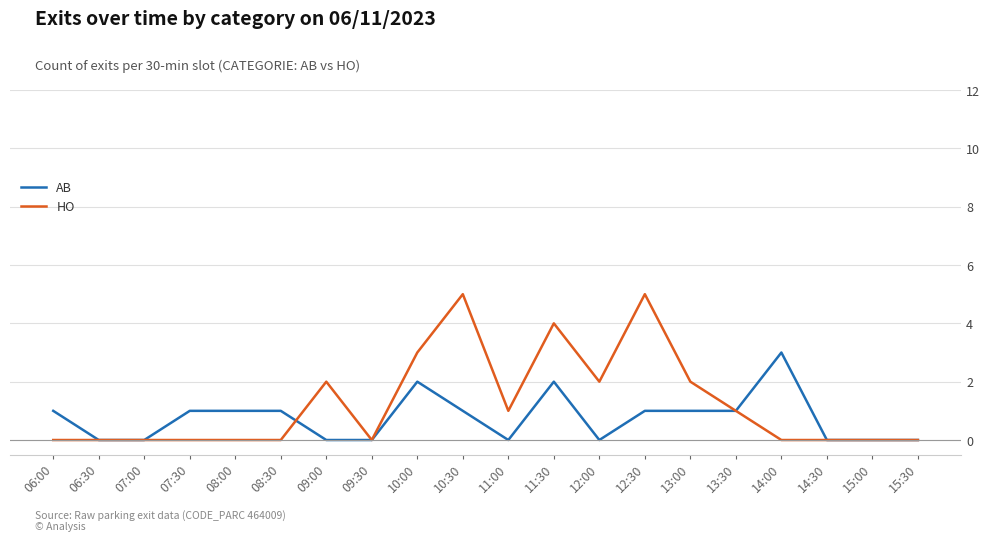

How many lines are shown in the chart?

2